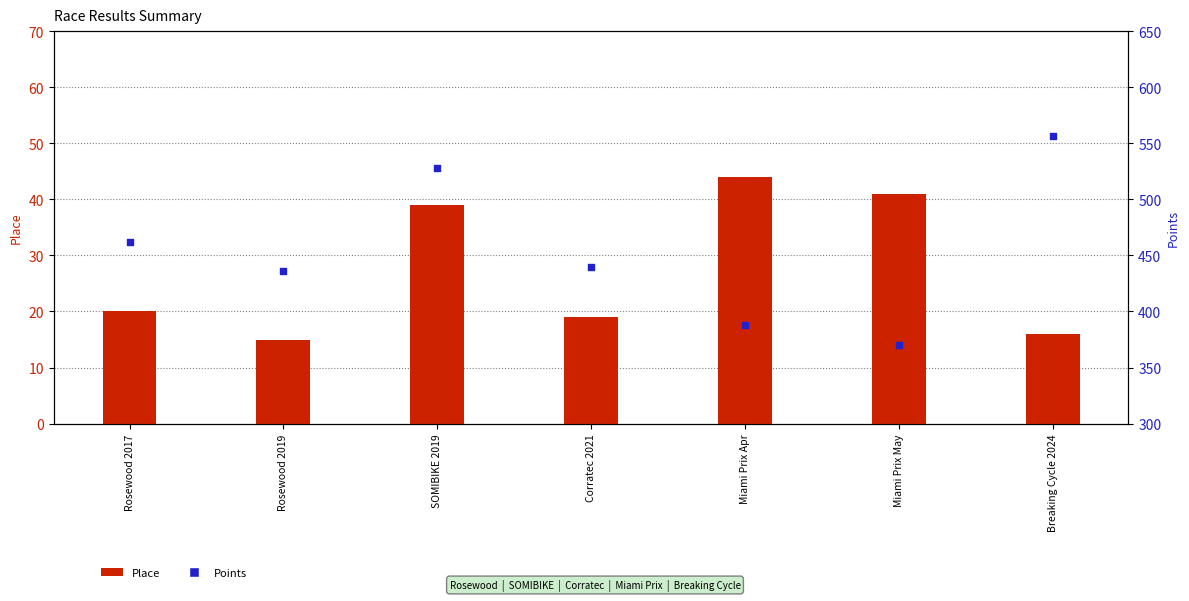

What are all the series names shown in the legend?

Place, Points